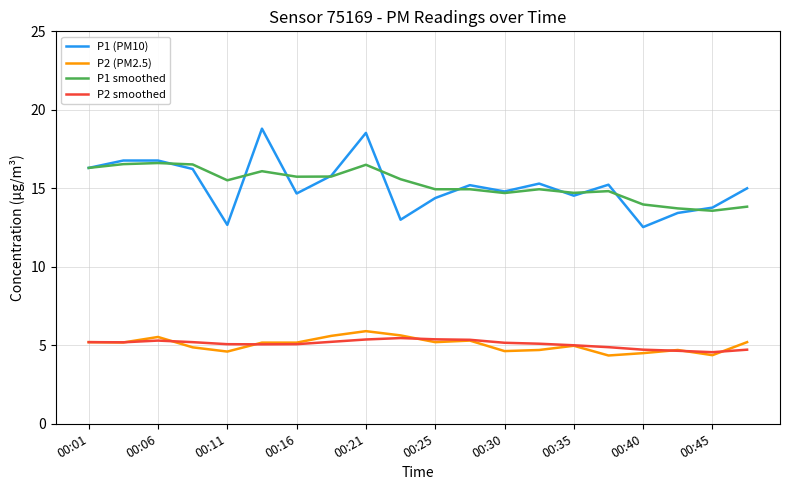

List the series in order of their peak value, highest first.

P1 (PM10), P1 smoothed, P2 (PM2.5), P2 smoothed